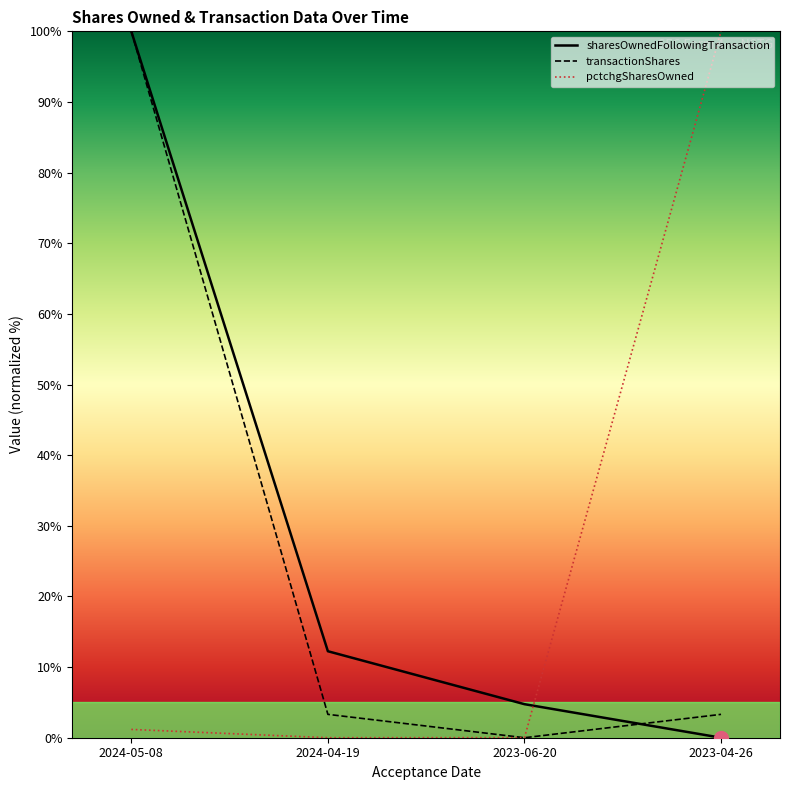

Which series changed the most between 2023-06-20 and 2023-04-26?

pctchgSharesOwned